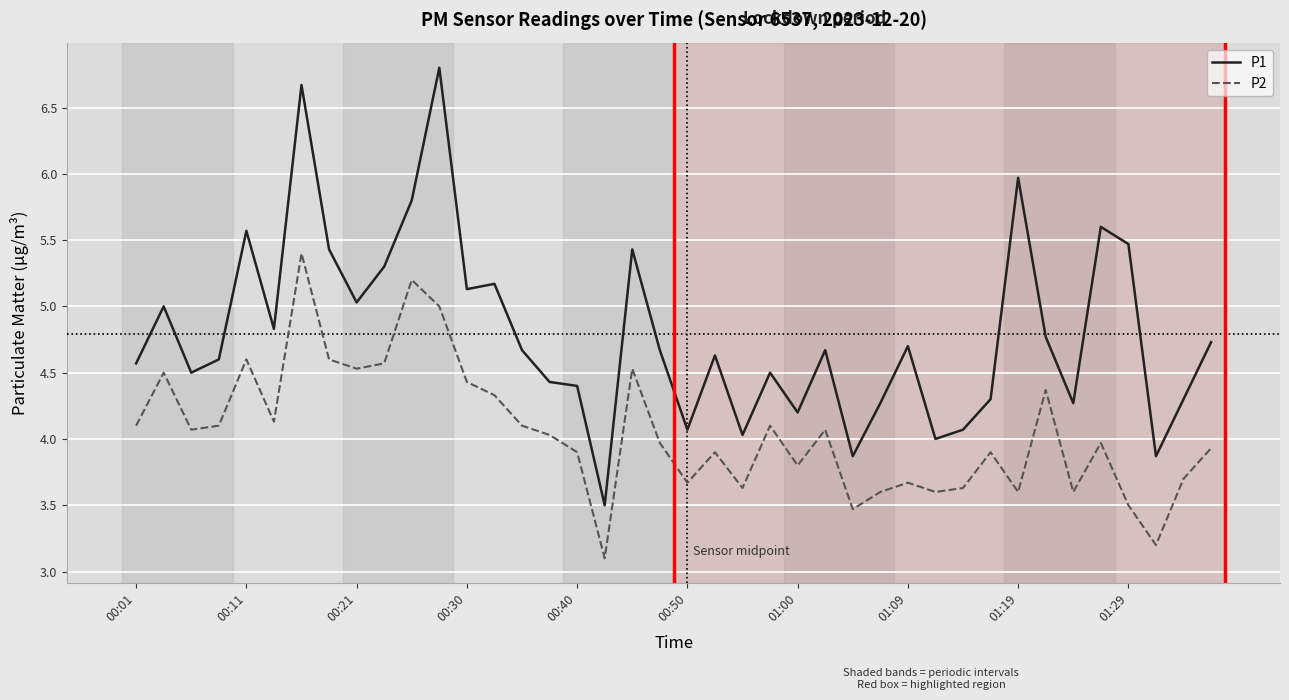

How many values in the P2 series exceed 4?

20